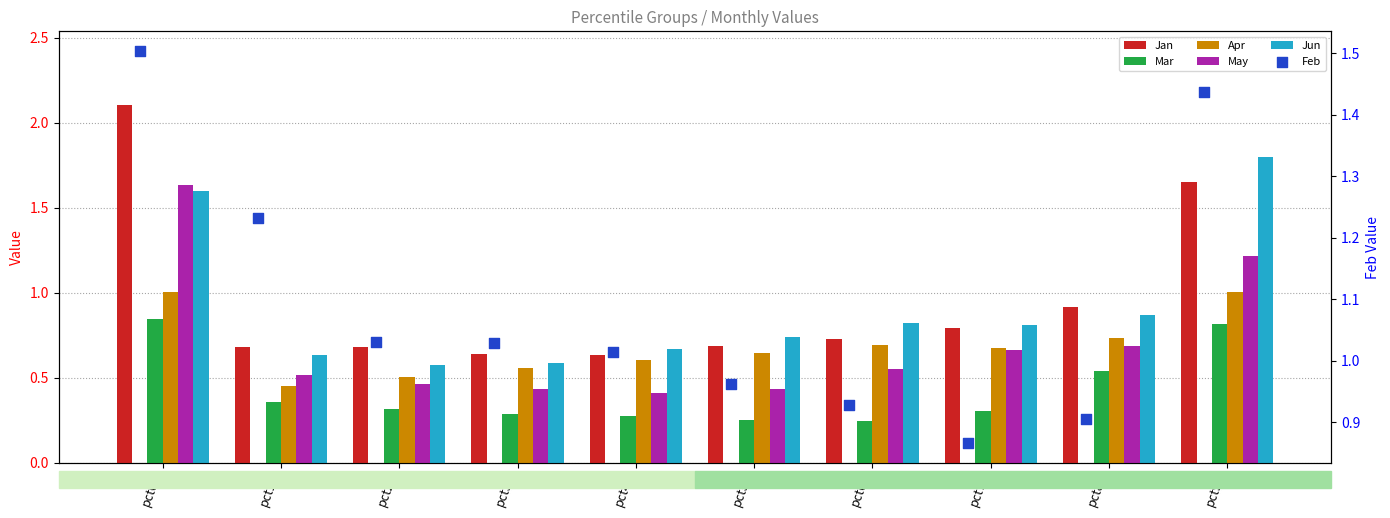

Which series has the largest Y range (max minus min)?

Jan